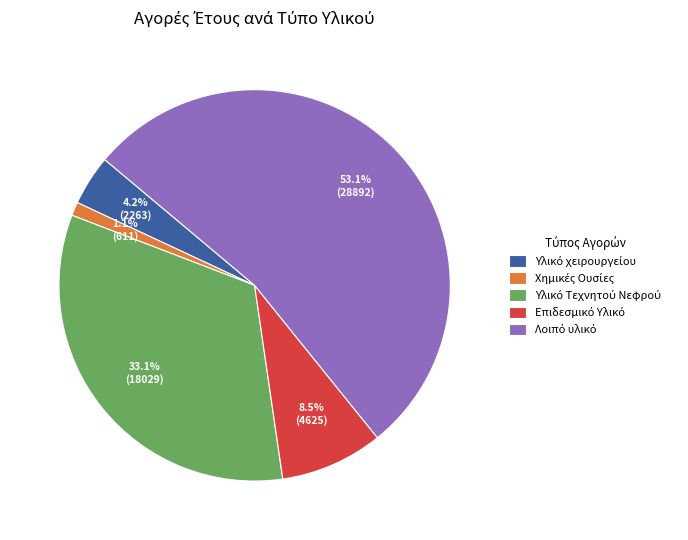

To the nearest percent, what is the difference between the largest and smallest slice percentages?

52%